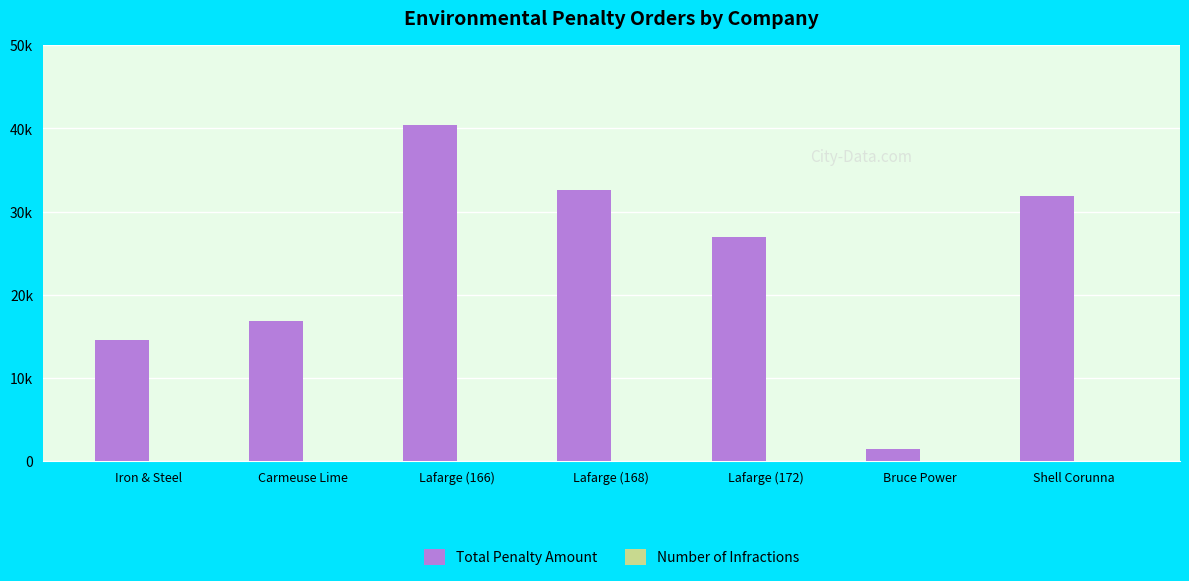

What is the lowest value of the Total Penalty Amount series?

1485.2